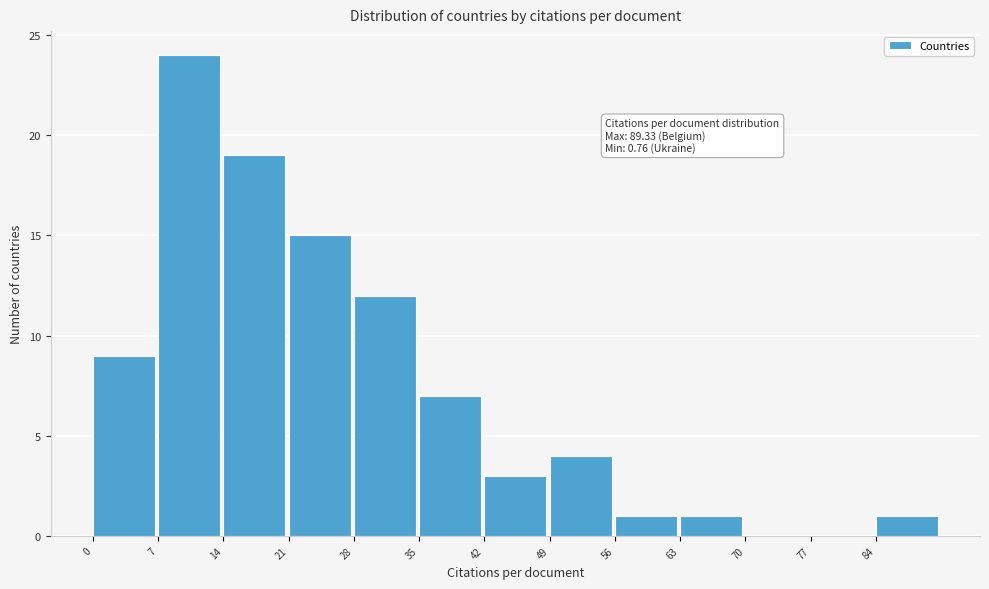

Which range on the x-axis has the tallest bar?

7 to 14